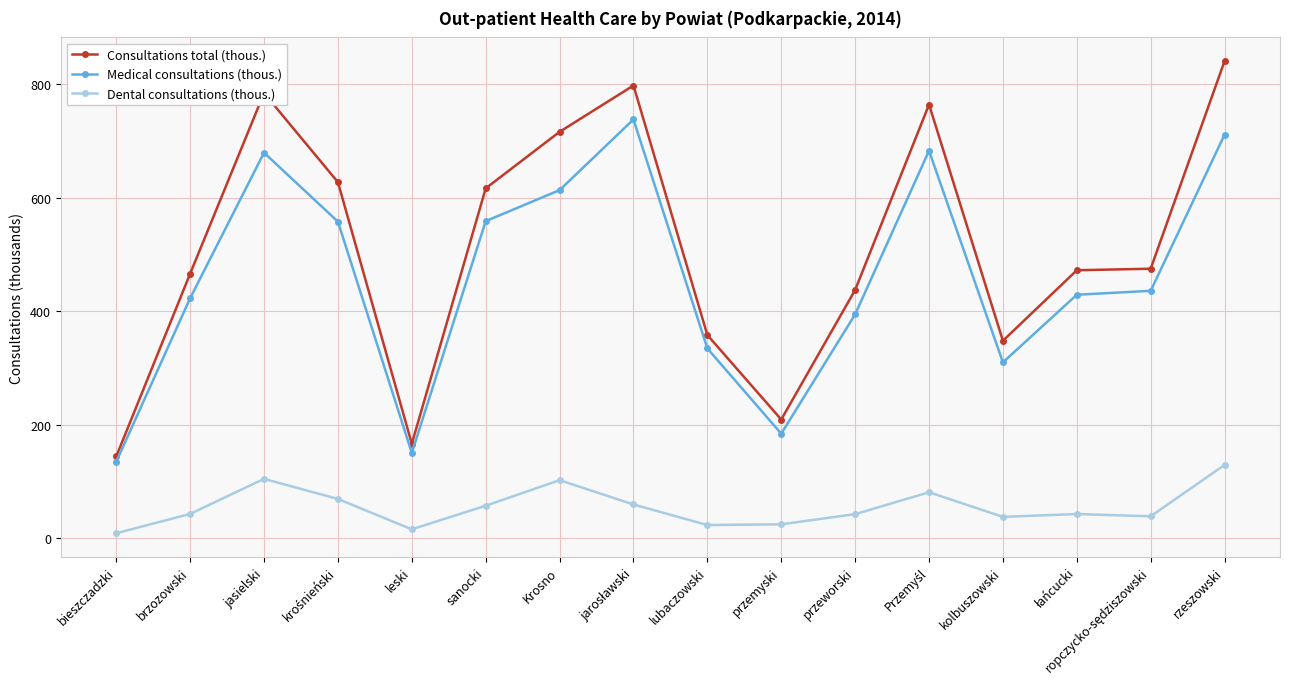

How many lines are shown in the chart?

3